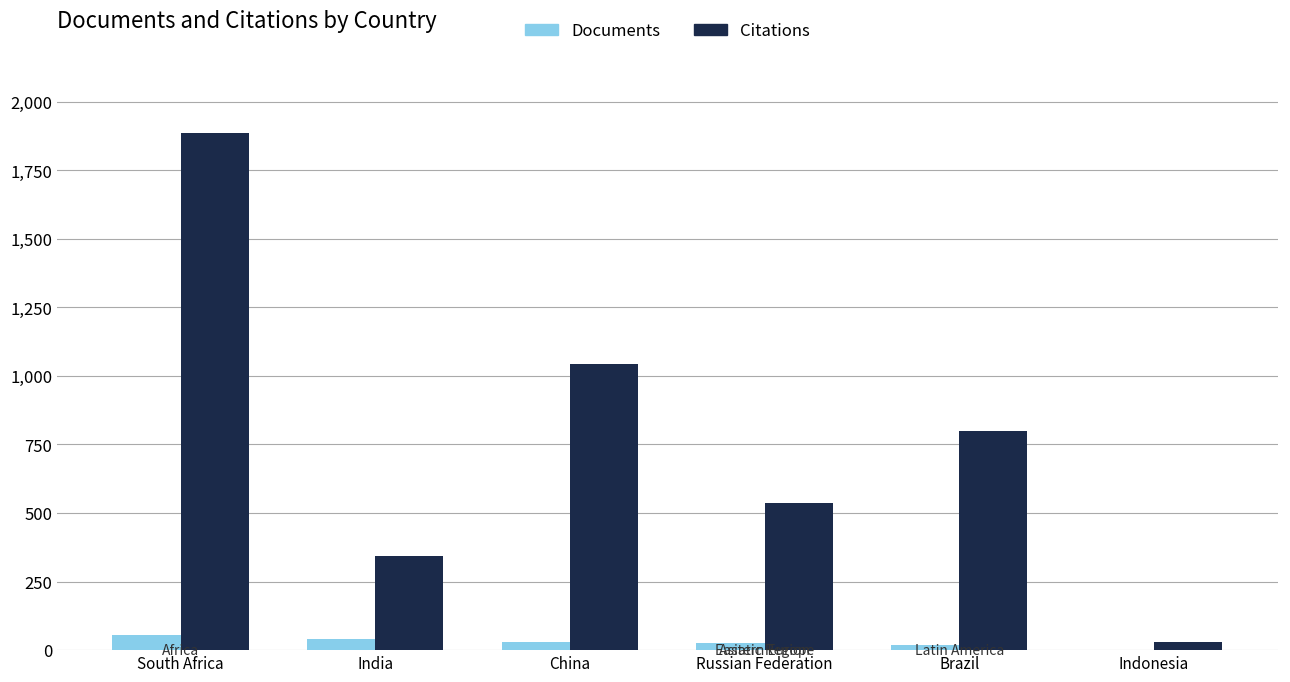

Which series has the largest total across all categories?

Citations